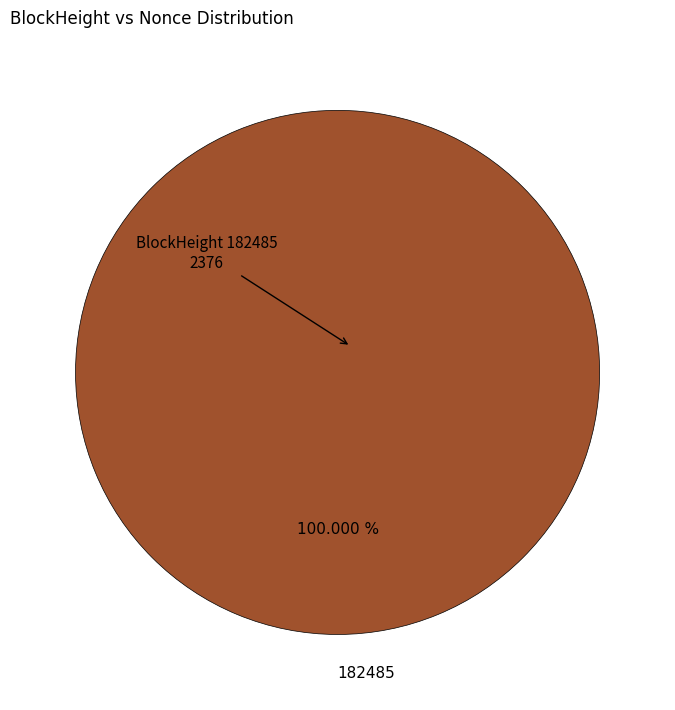

Is there a majority slice in this chart?

Yes